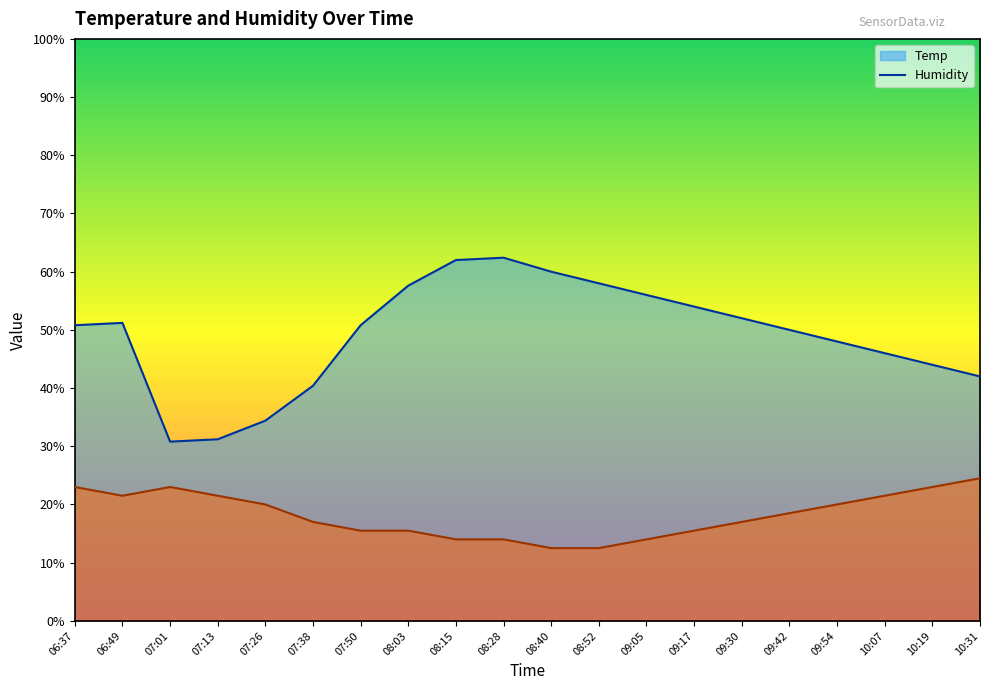

How many interior local peaks does the Humidity series have?

2